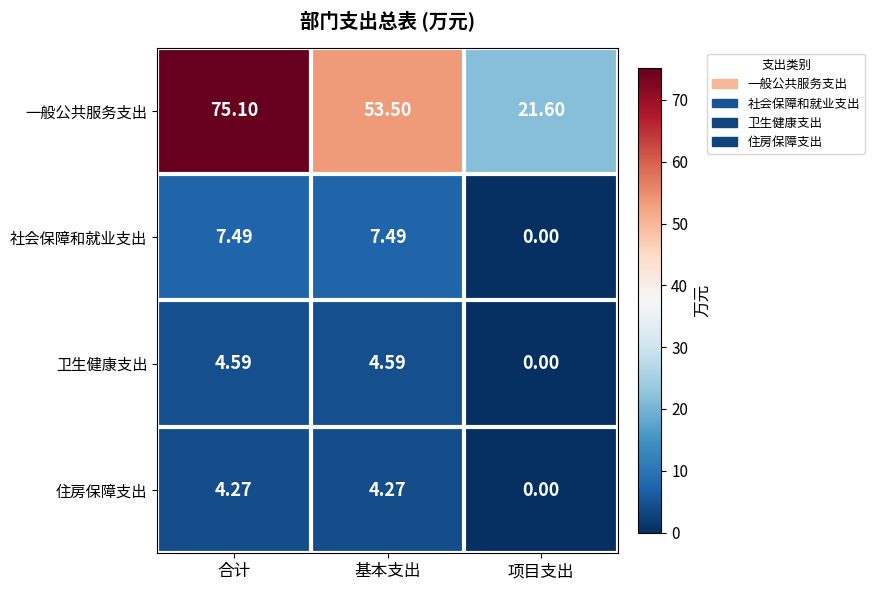

List the labels in order of 一般公共服务支出 value, largest first.

合计, 基本支出, 项目支出